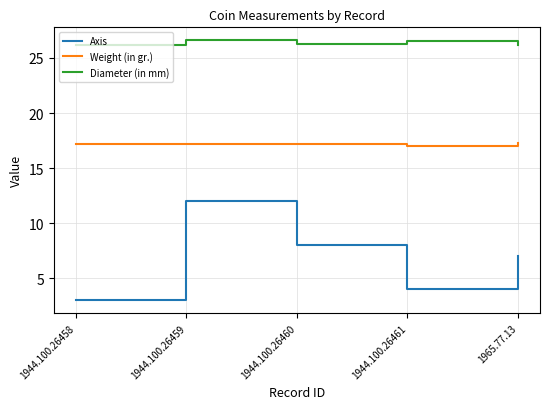

True or false: Axis has a value of 4.3 at 1944.100.26458.

False